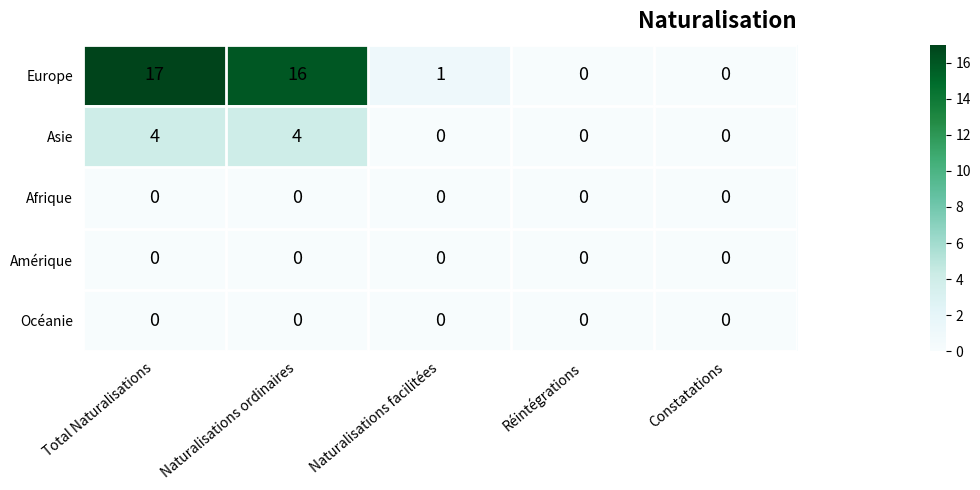

Reading right to left, list all the values displayed in this chart.

Europe: 0	0	1	16	17
Asie: 0	0	0	4	4
Afrique: 0	0	0	0	0
Amérique: 0	0	0	0	0
Océanie: 0	0	0	0	0